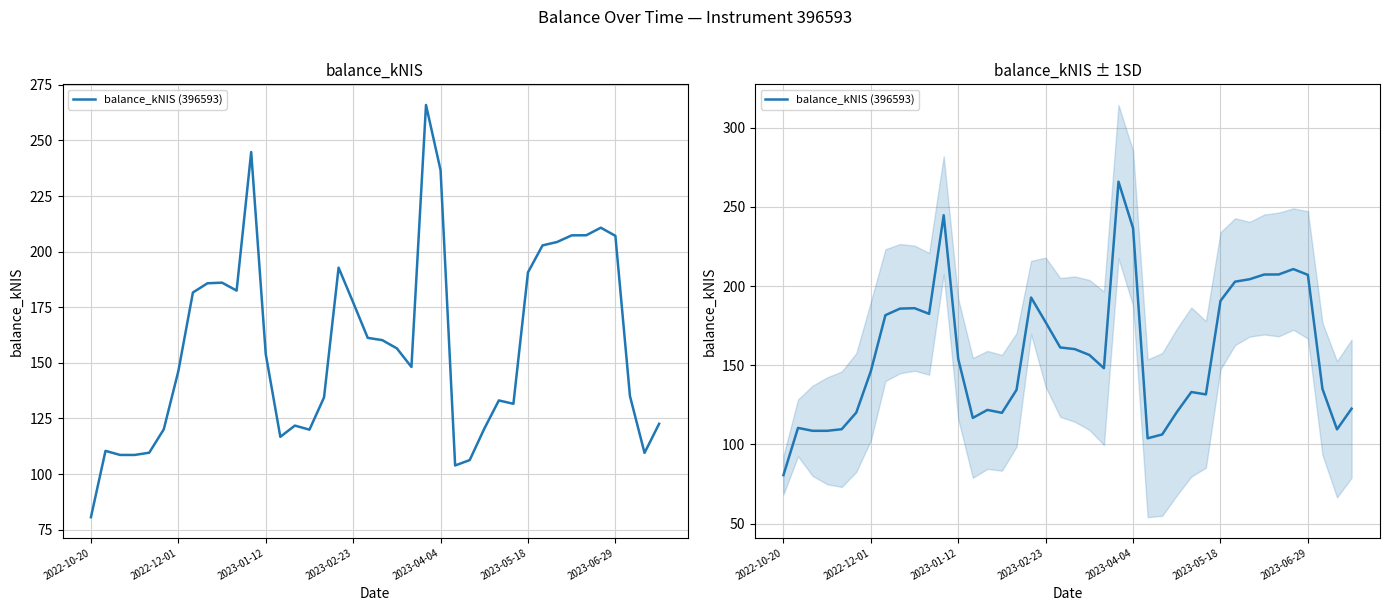

Where is the data nearest to the value 173?

2023-02-23